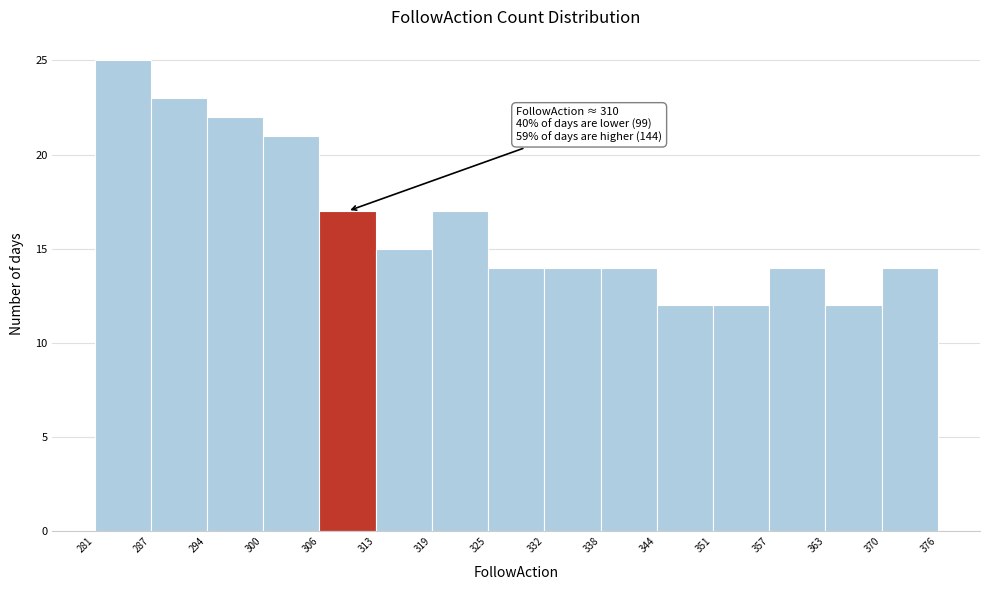

Over which range of the x-axis is the bar tallest?

281 to 287